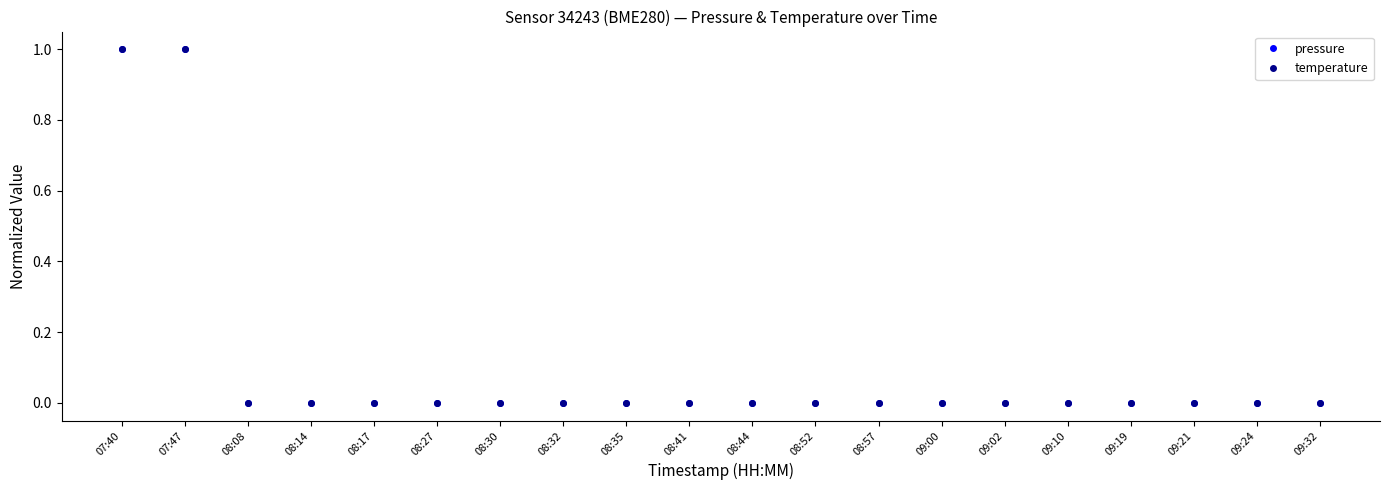

What is the highest value of the temperature series?

1.0